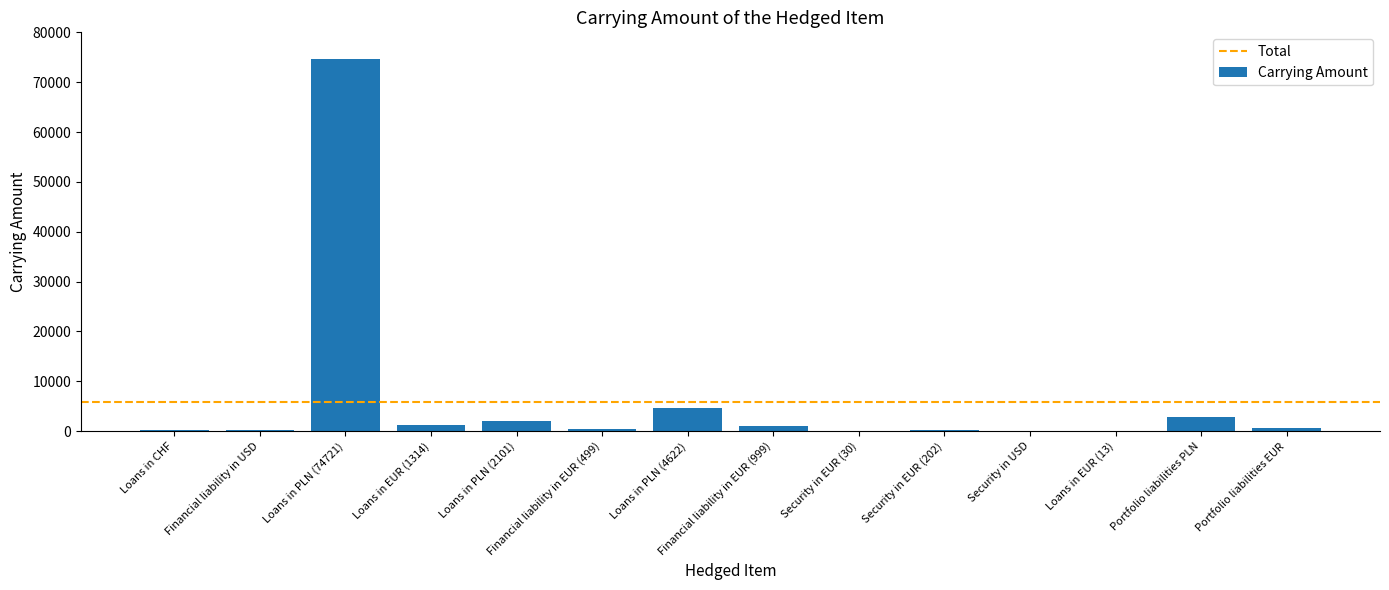

Which has a higher value, Portfolio liabilities PLN or Loans in PLN (4622)?

Loans in PLN (4622)